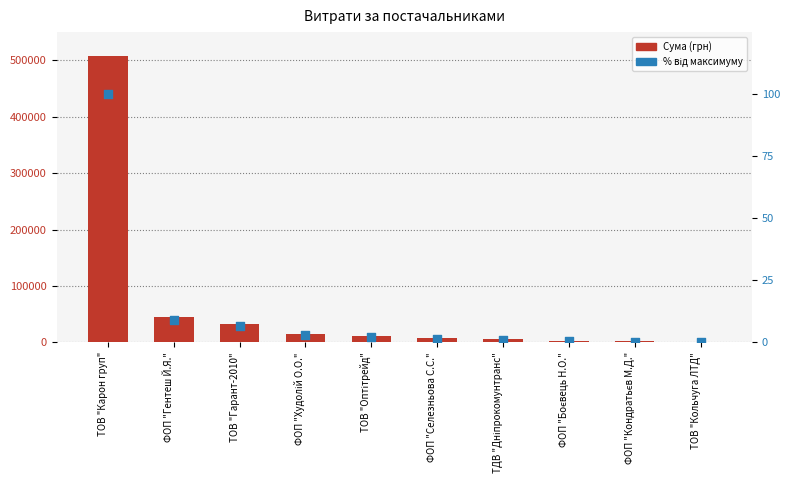

At how many categories does at least one series exceed 96679?

1